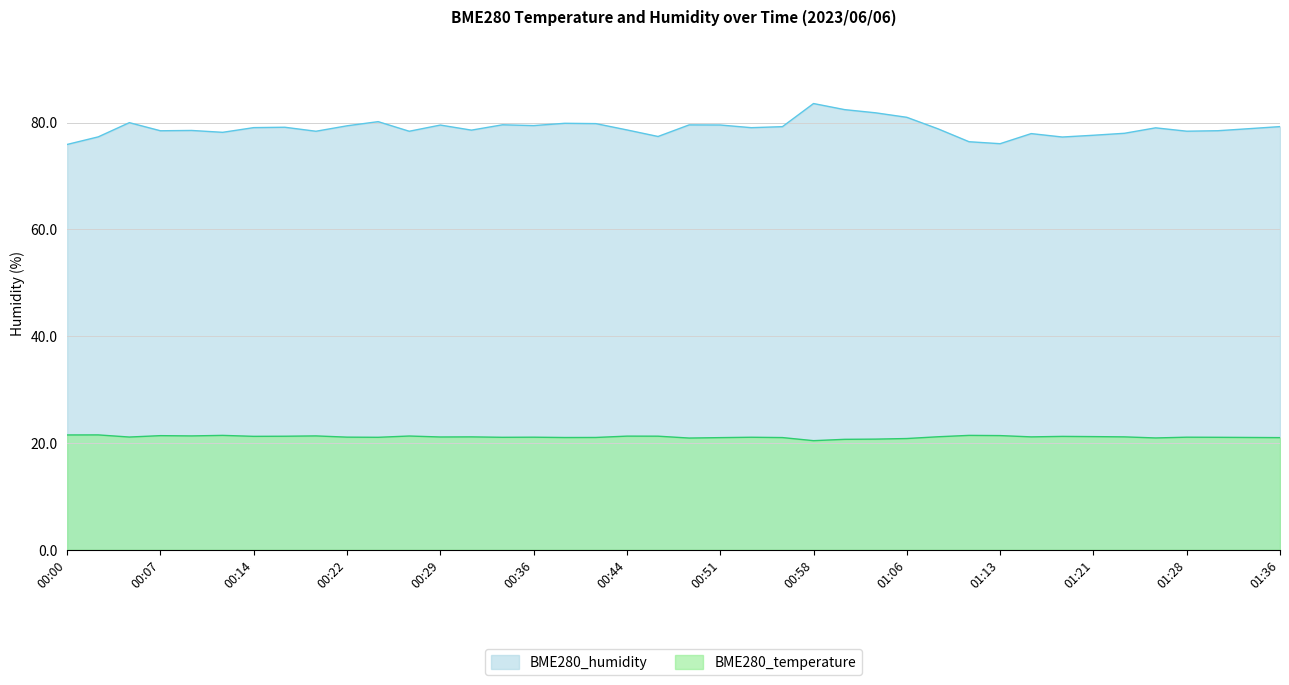

True or false: BME280_humidity and BME280_temperature cross at least once.

False